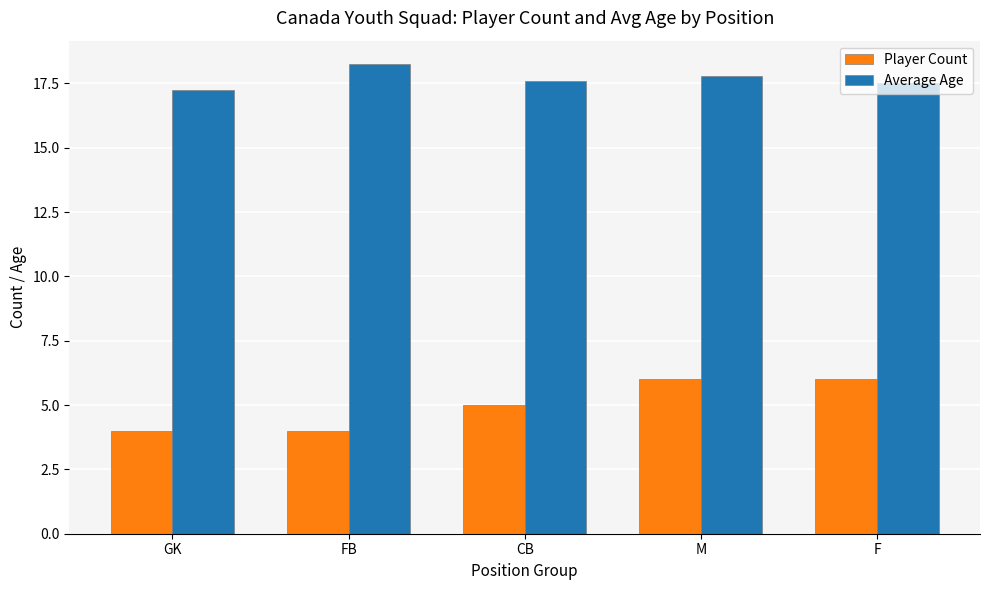

Does the chart contain stacked bars?

No